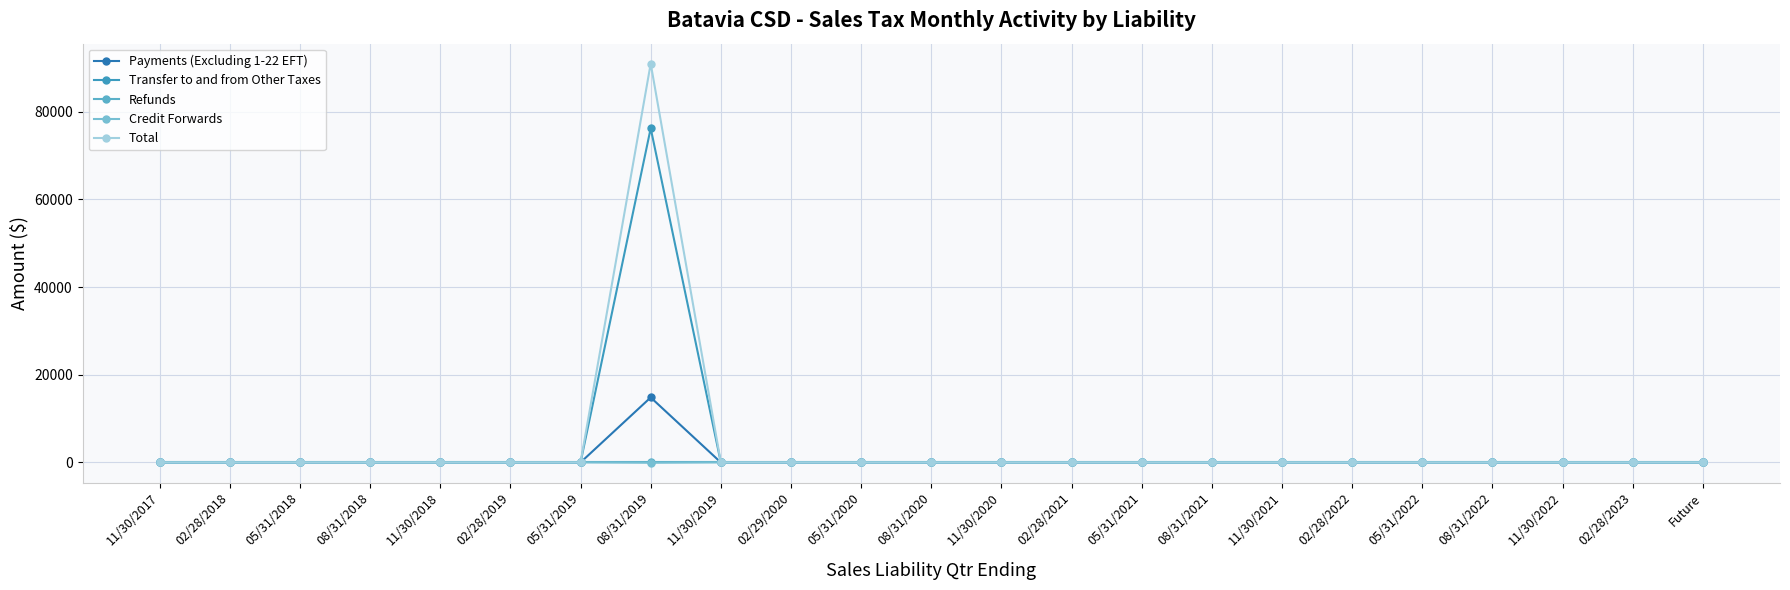

True or false: Credit Forwards and Total intersect in this chart.

False